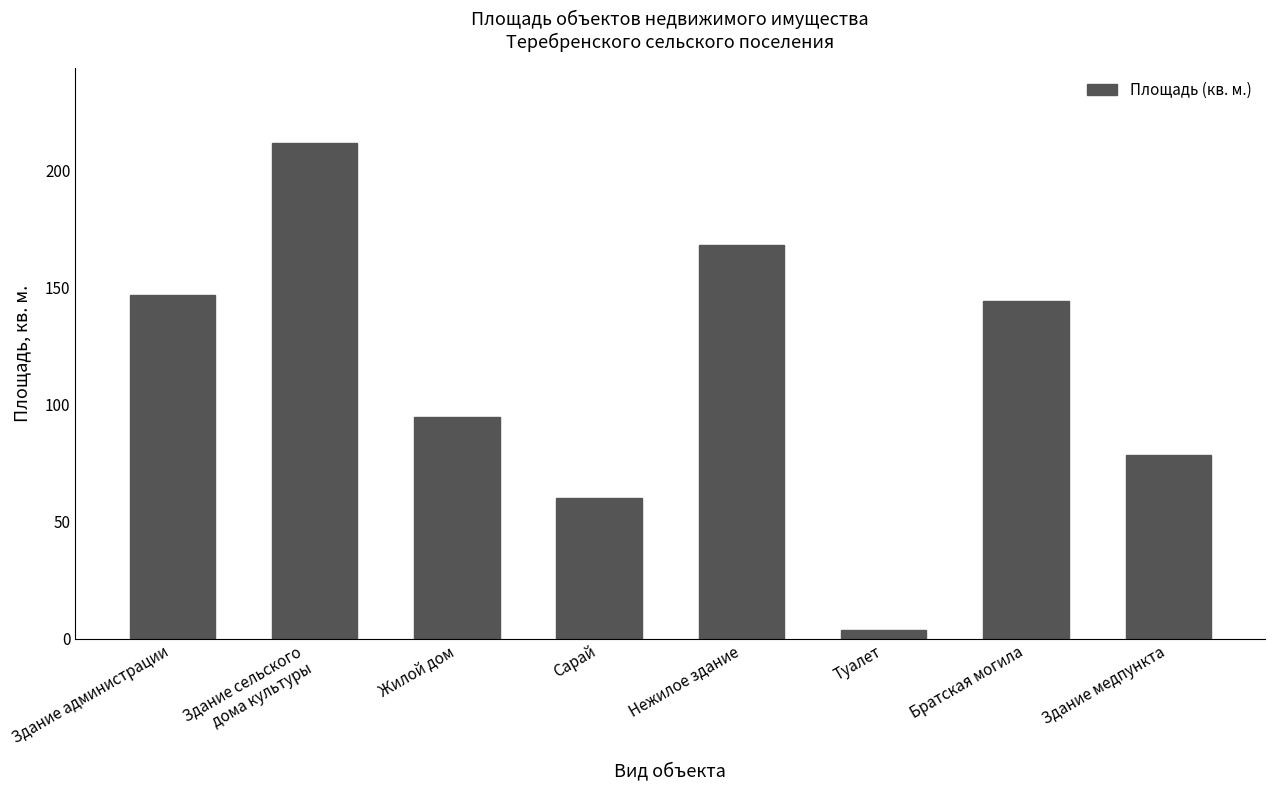

What value does the data have at Здание медпункта?

78.3